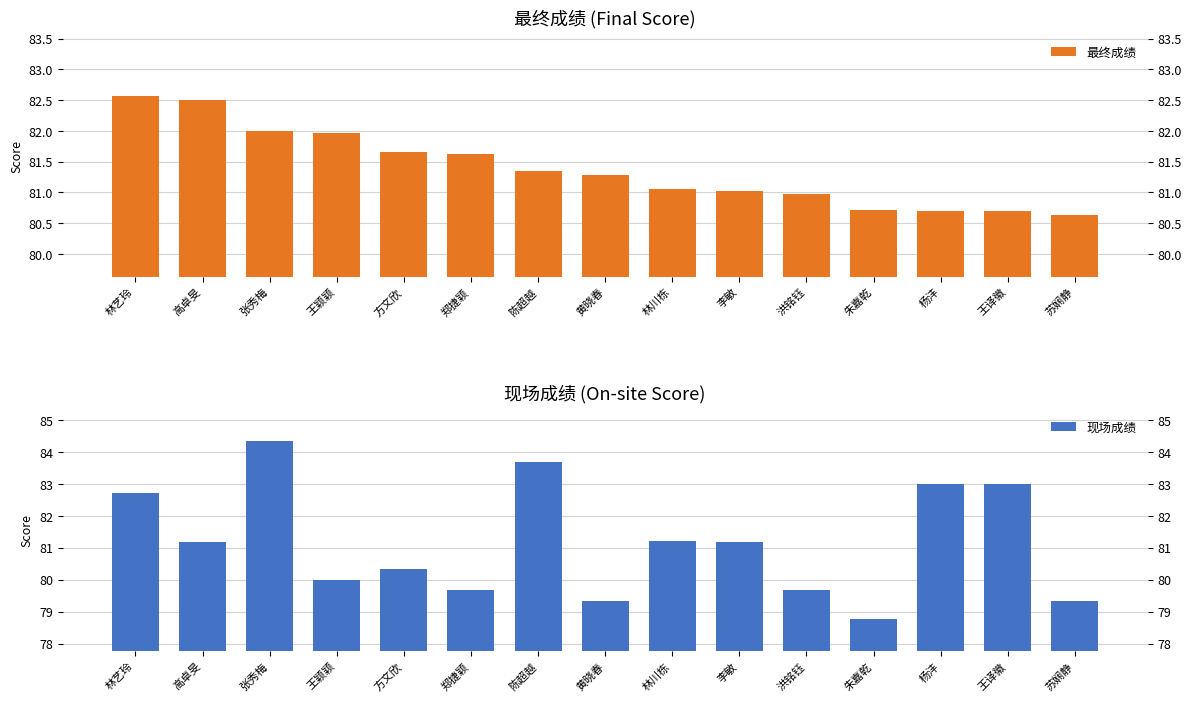

Is it true that 现场成绩 equals 28.0 at 方文欣?

False